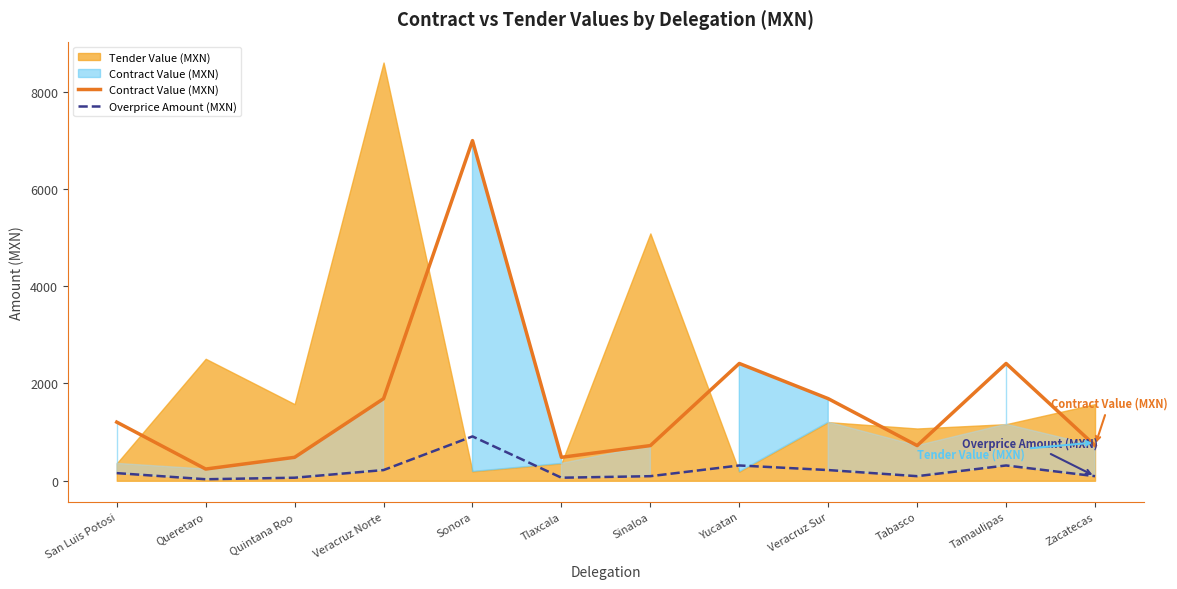

What position from the right is Veracruz Norte?

9